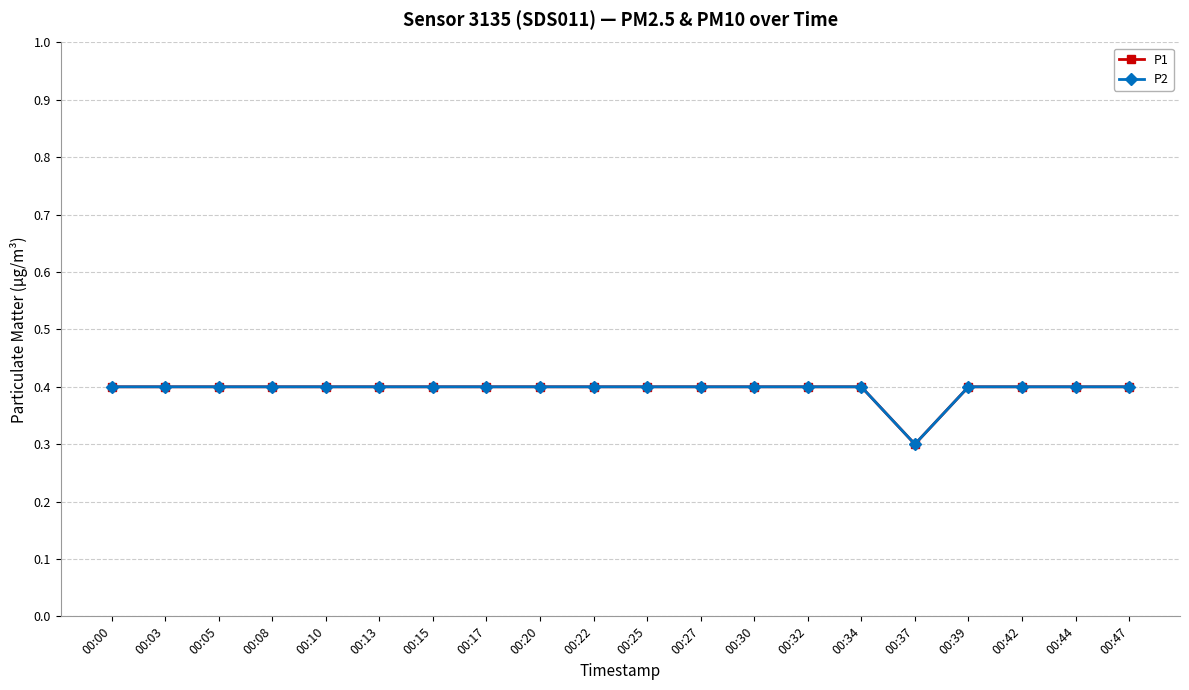

What is the minimum value for P1?

0.3